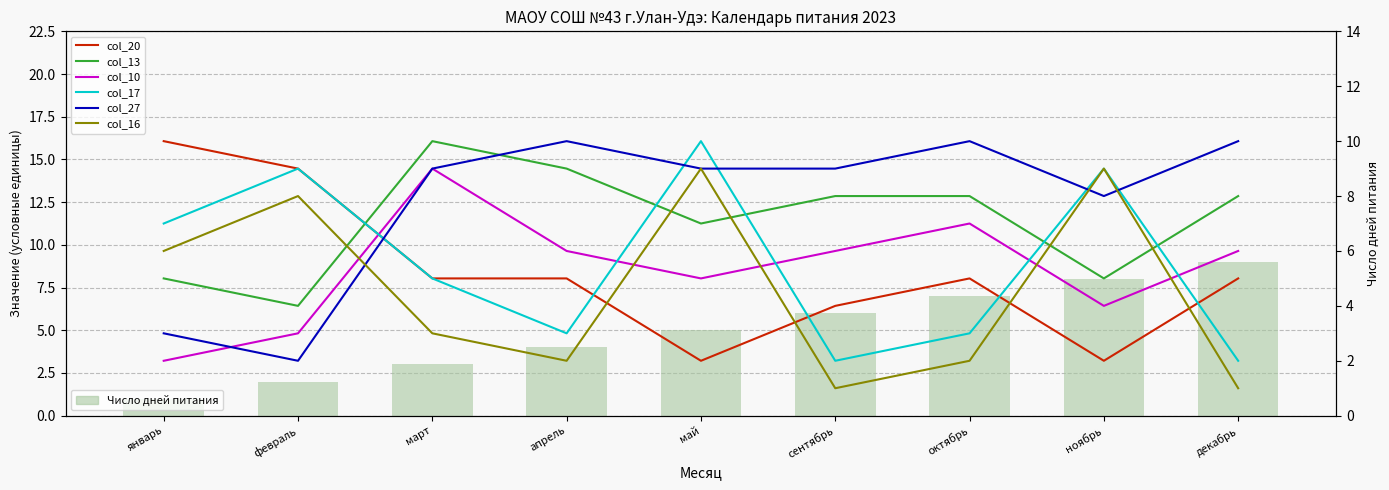

Reading left to right, transcribe all the data shown in this chart.

col_20: 10	9	5	5	2	4	5	2	5
col_13: 5	4	10	9	7	8	8	5	8
col_10: 2	3	9	6	5	6	7	4	6
col_17: 7	9	5	3	10	2	3	9	2
col_27: 3	2	9	10	9	9	10	8	10
col_16: 6	8	3	2	9	1	2	9	1